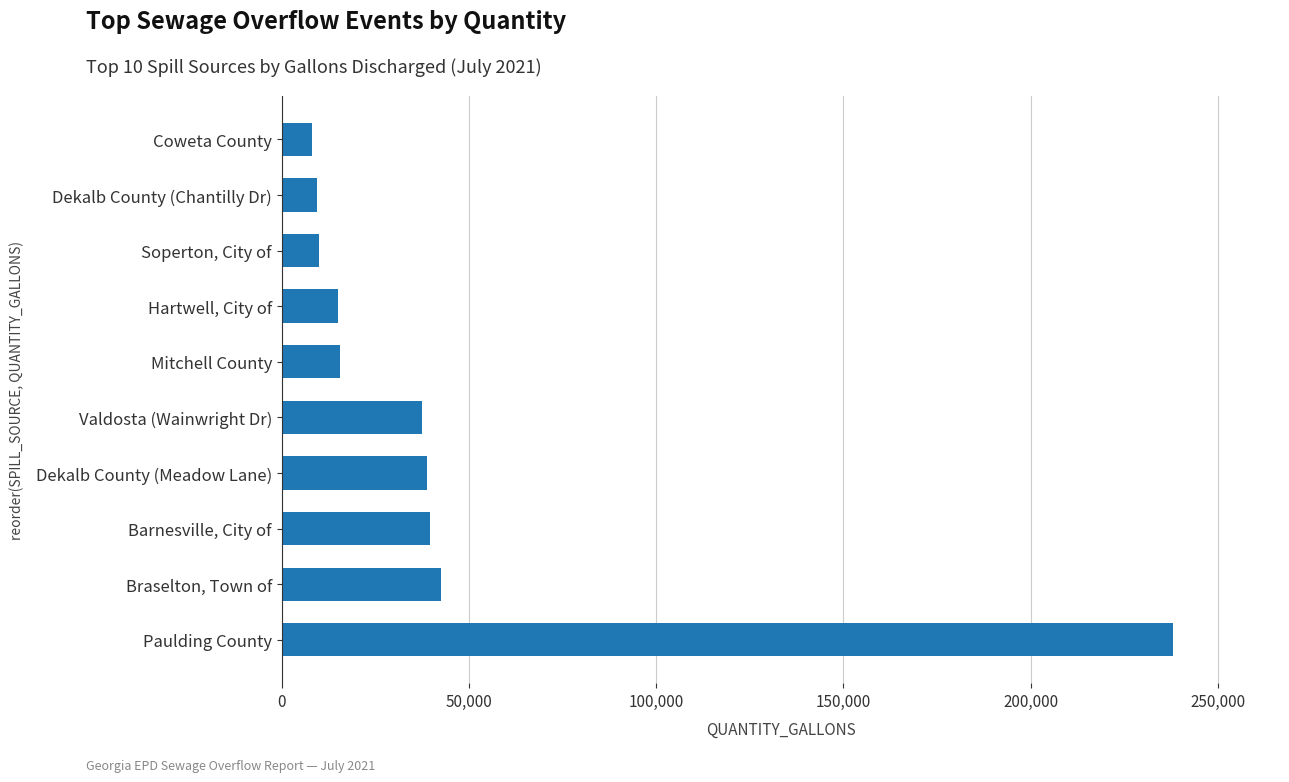

Rank the categories by value from lowest to highest.

Coweta County, Dekalb County (Chantilly Dr), Soperton, City of, Hartwell, City of, Mitchell County, Valdosta (Wainwright Dr), Dekalb County (Meadow Lane), Barnesville, City of, Braselton, Town of, Paulding County